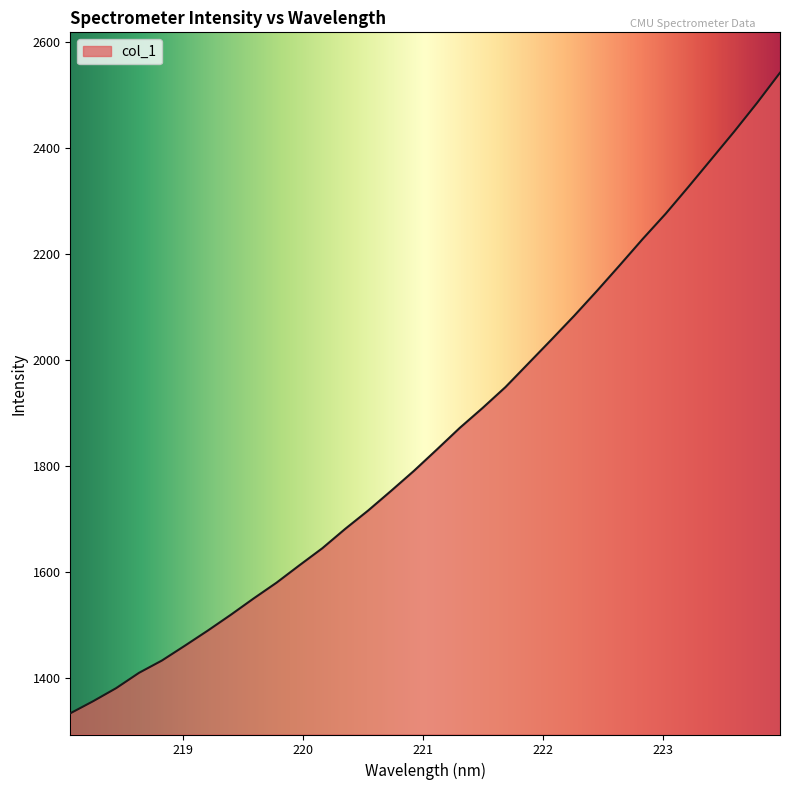

What is the maximum value shown in the chart?

2542.3